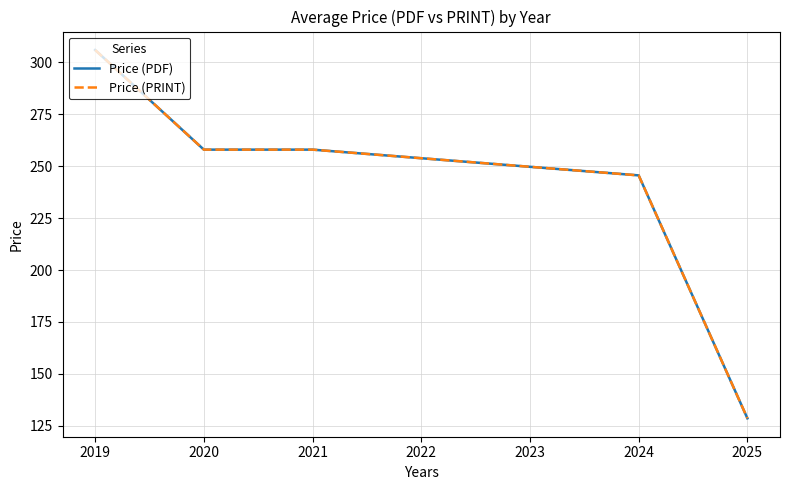

Reading left to right, transcribe all the data shown in this chart.

Price (PDF): 306.0	258.0	258.0	245.6	128.6
Price (PRINT): 306.0	258.0	258.0	245.6	128.6